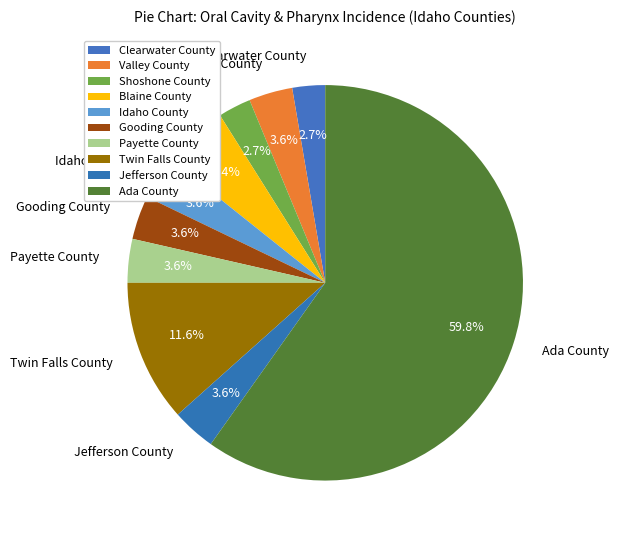

What is the ratio of the value at Gooding County to the value at Ada County?

0.1